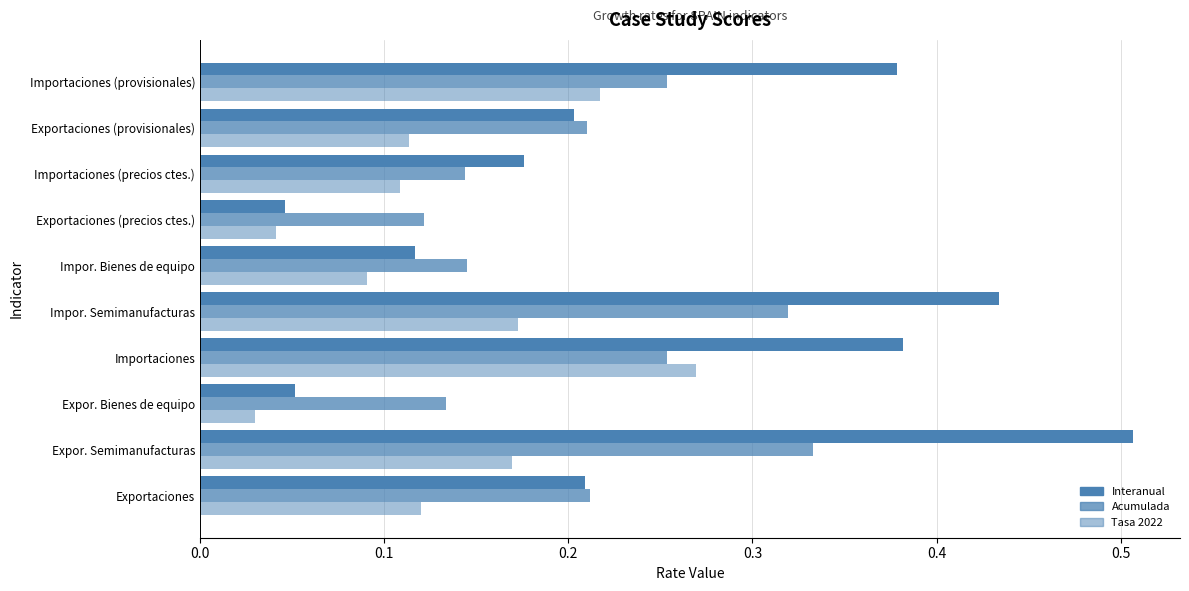

Rank the series by their maximum value, from highest to lowest.

Interanual, Acumulada, Tasa 2022